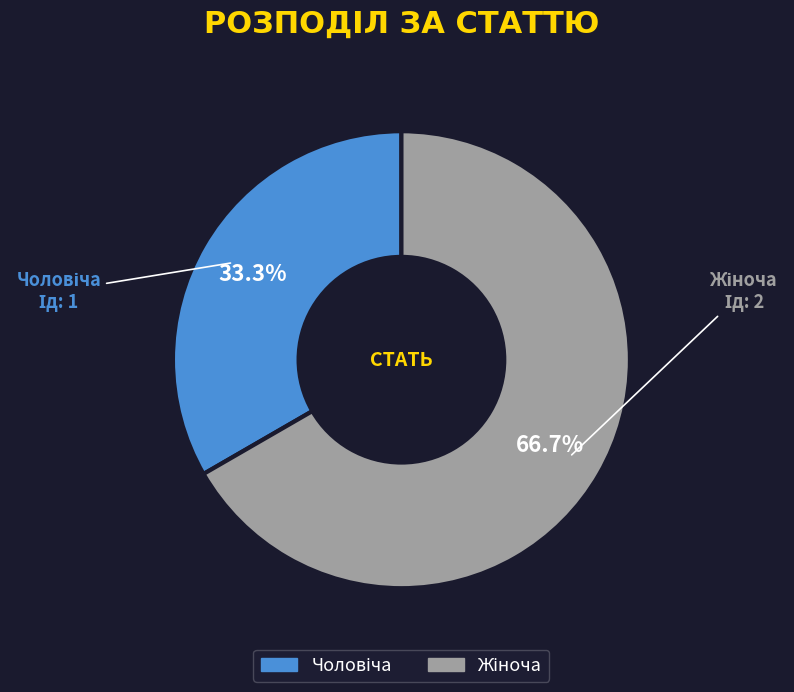

Is there any slice that represents more than half of the pie?

Yes